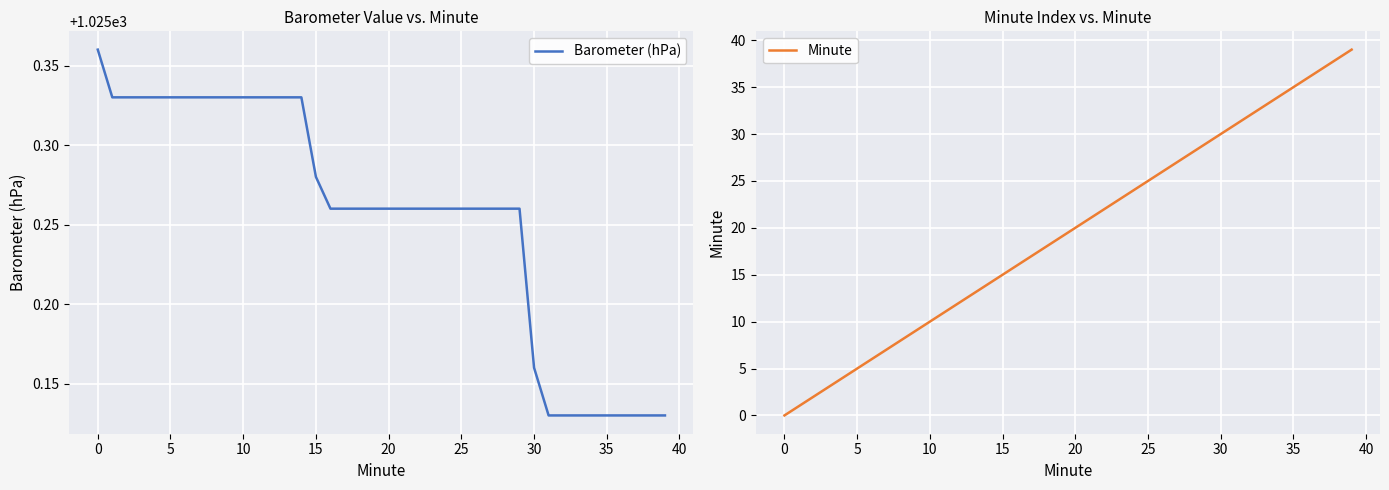

How many series are shown in this chart?

2